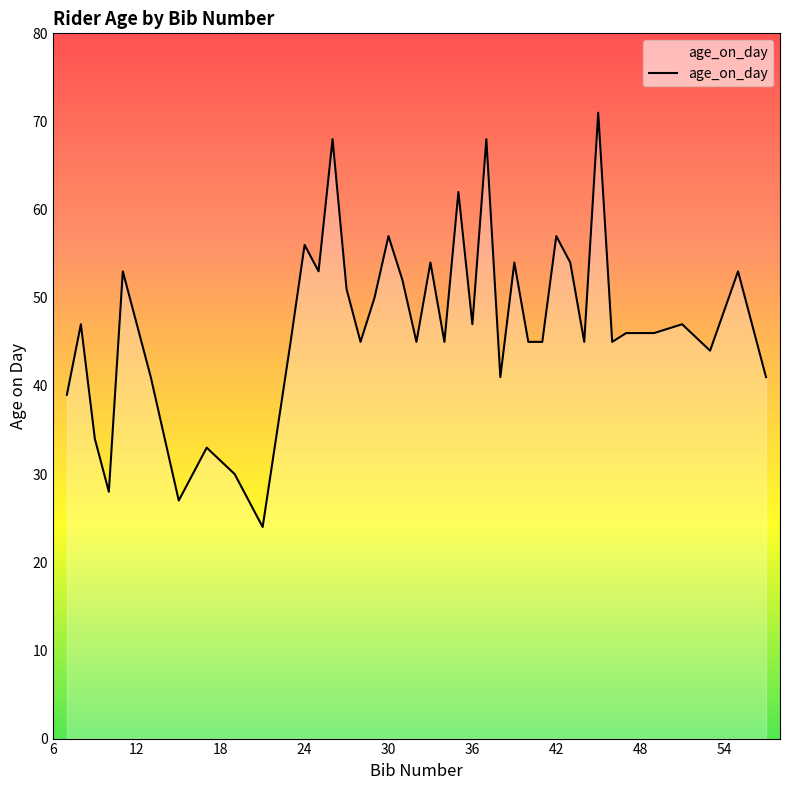

How many lines are shown in the chart?

1